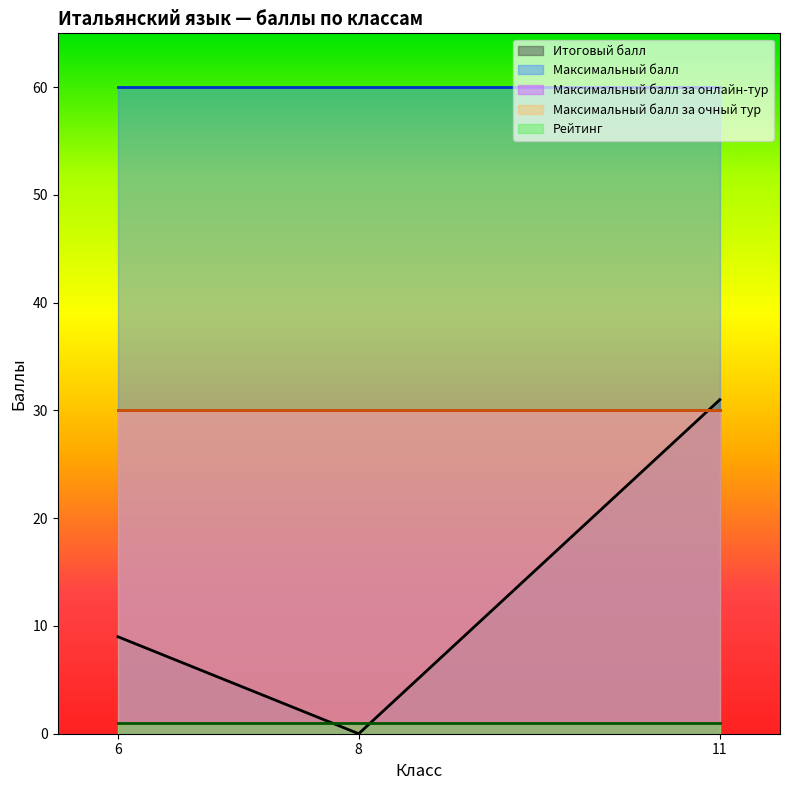

What is the difference between the highest and lowest values at 11?

59